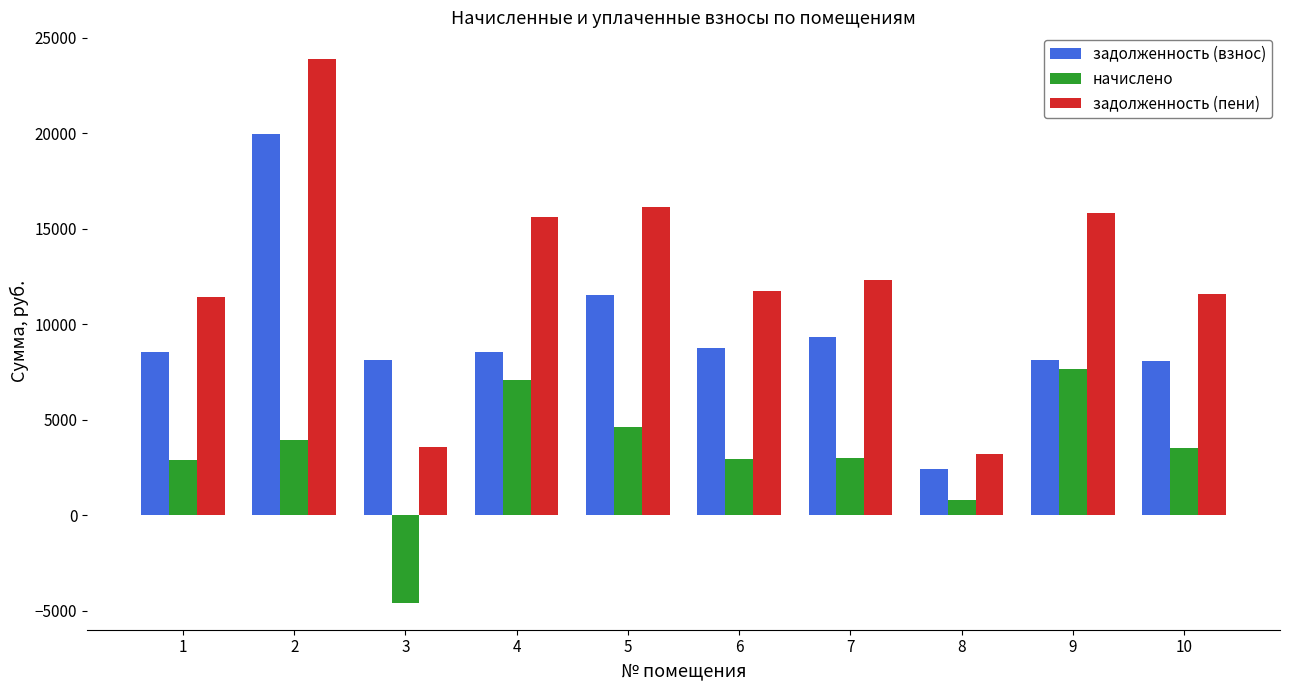

How many groups of bars are there?

10